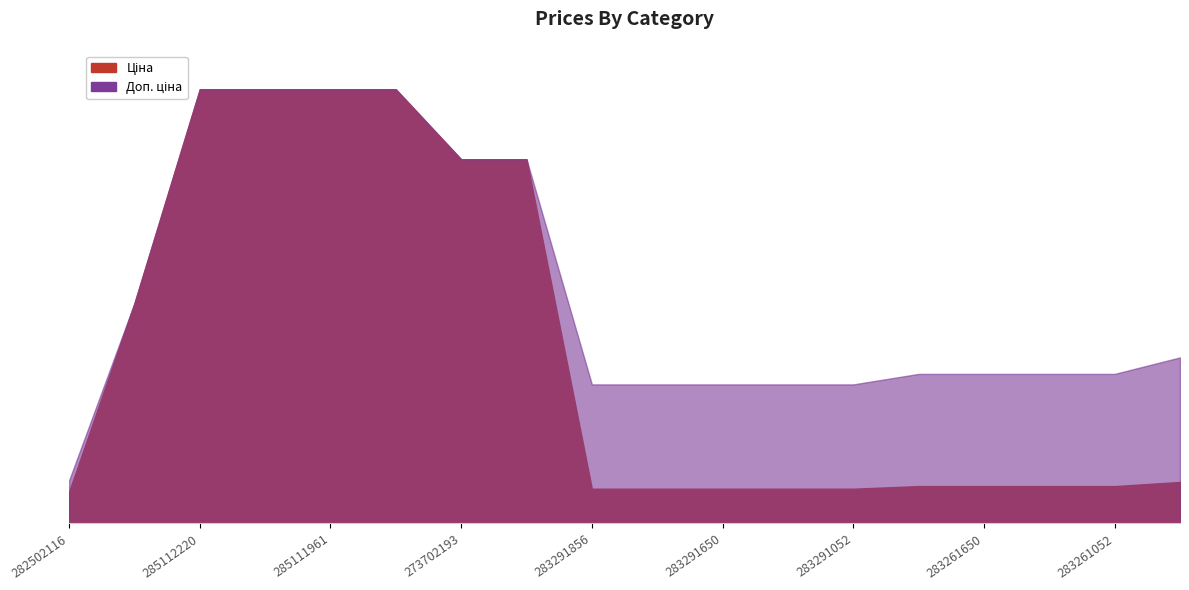

Which category has the highest value in the Ціна series?

285112220